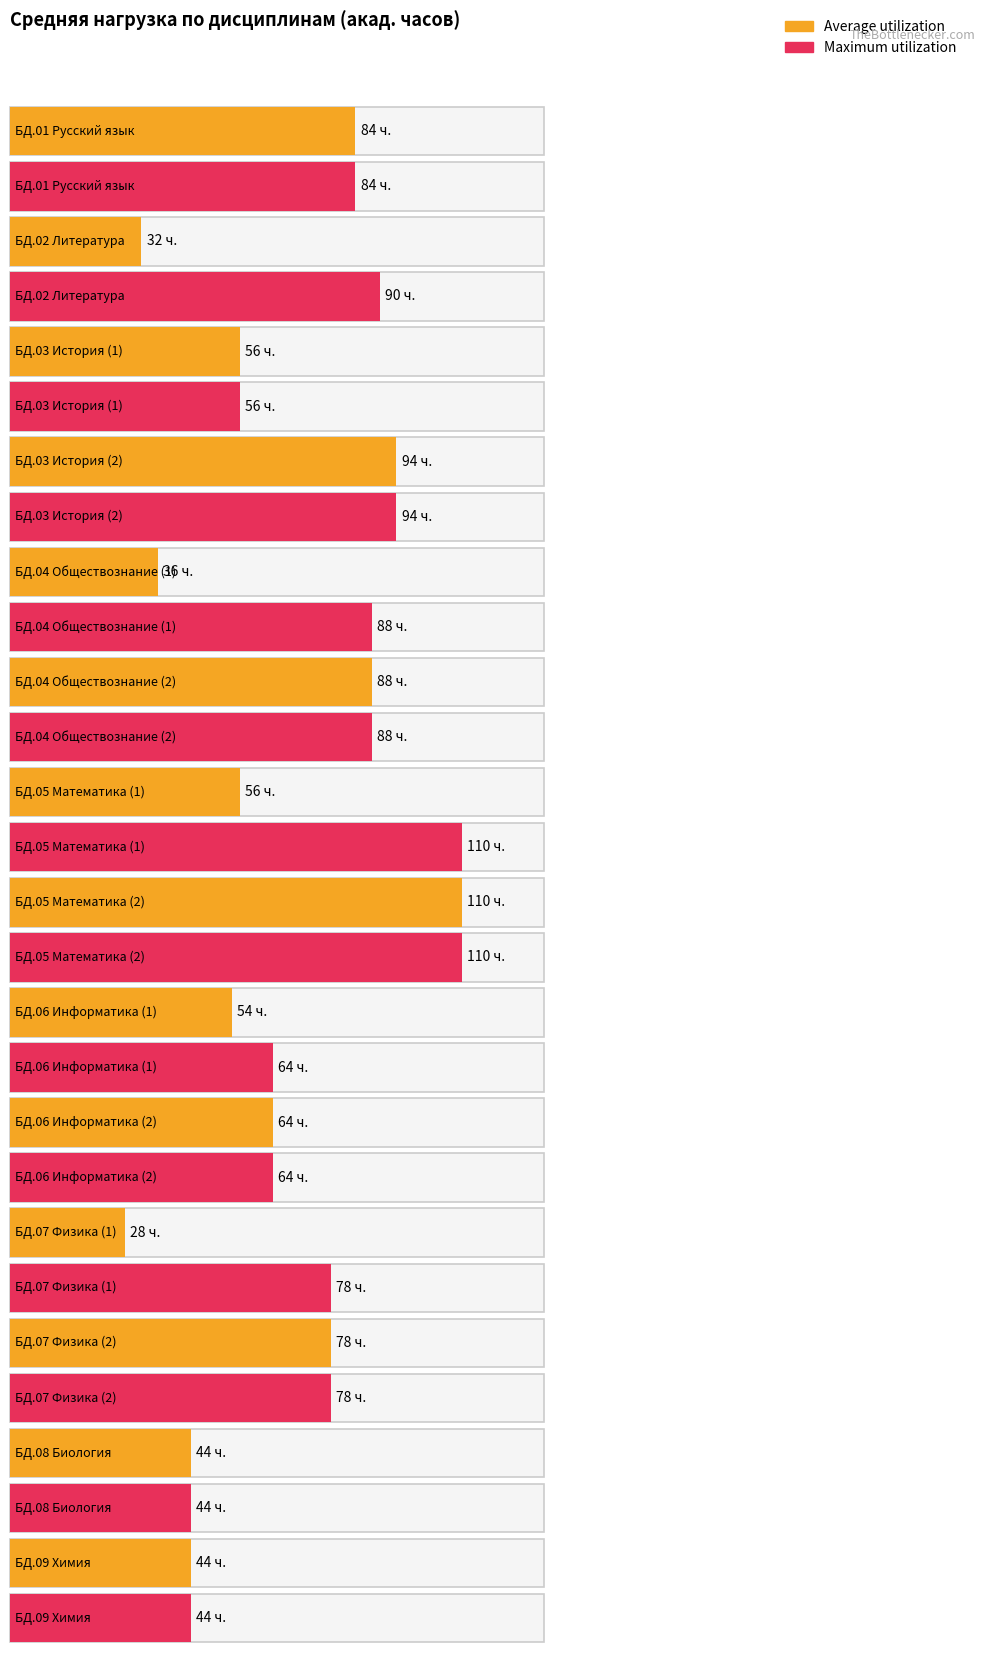

How many categories are shown in the chart?

14